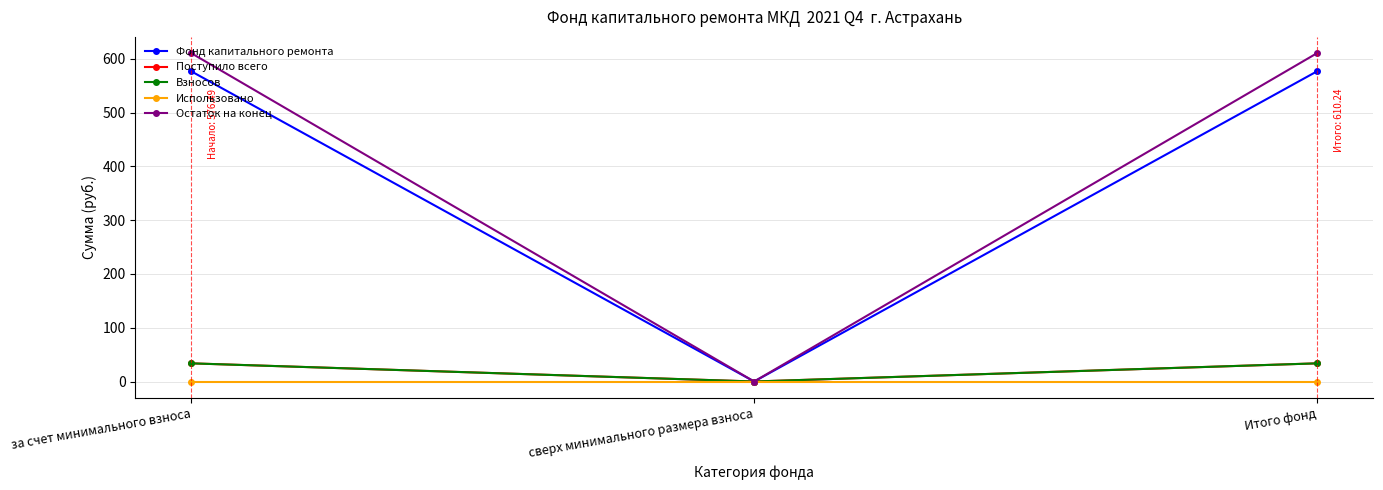

Is this an area chart (filled region under the line)?

No